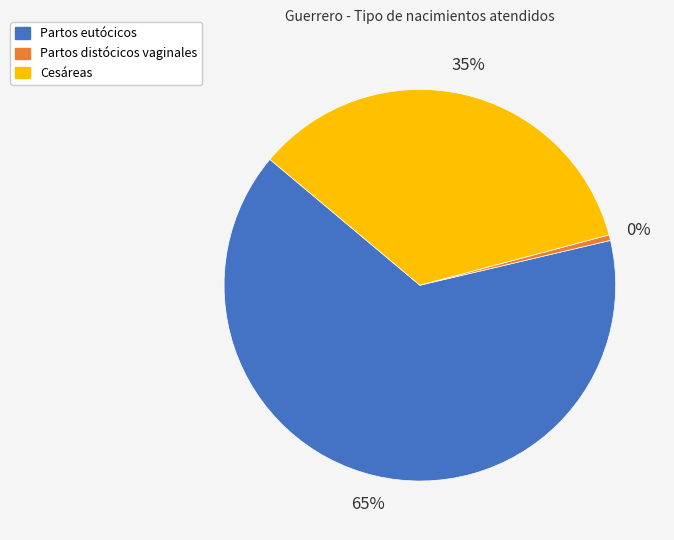

Rank the categories by value from highest to lowest.

Partos eutócicos, Cesáreas, Partos distócicos vaginales